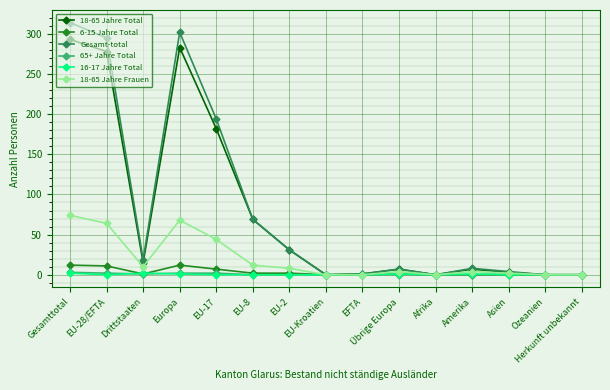

Which series has the largest total across all categories?

Gesamt-total